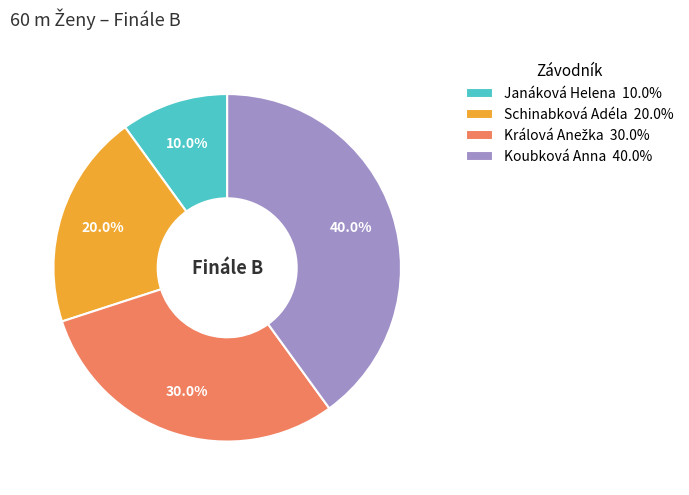

Between Schinabková Adéla and Koubková Anna, which is larger?

Koubková Anna